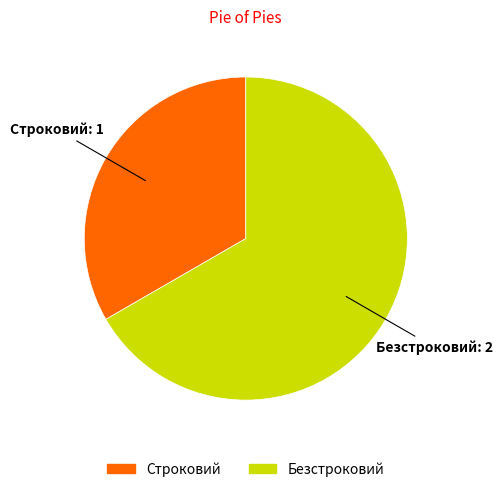

Which slice is the largest?

Безстроковий